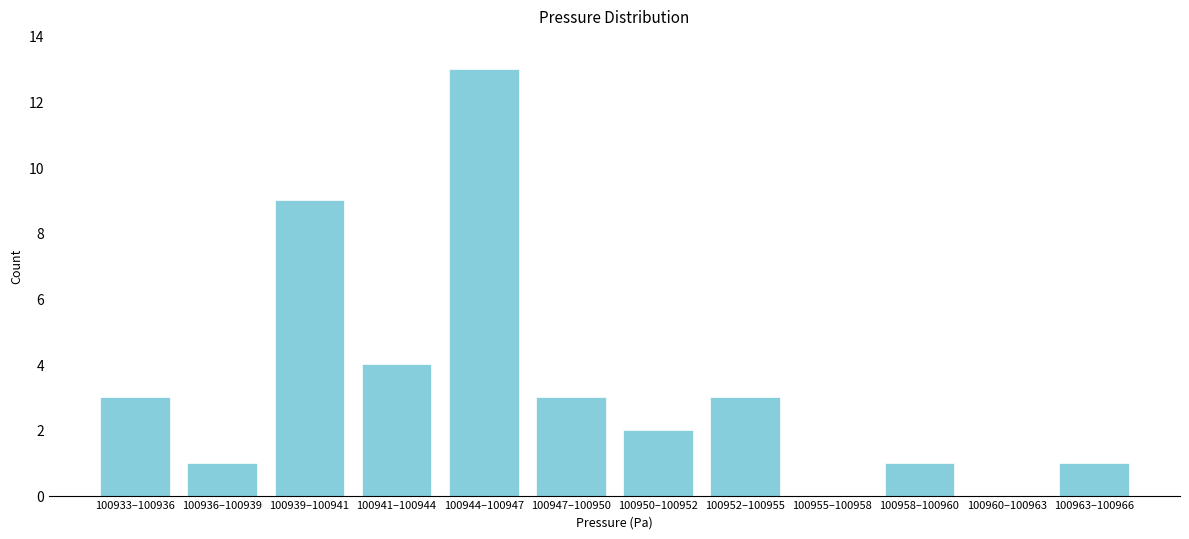

Reading left to right, transcribe all the data shown in this chart.

100933–100936=3	100936–100939=1	100939–100941=9	100941–100944=4	100944–100947=13	100947–100950=3	100950–100952=2	100952–100955=3	100955–100958=0	100958–100960=1	100960–100963=0	100963–100966=1